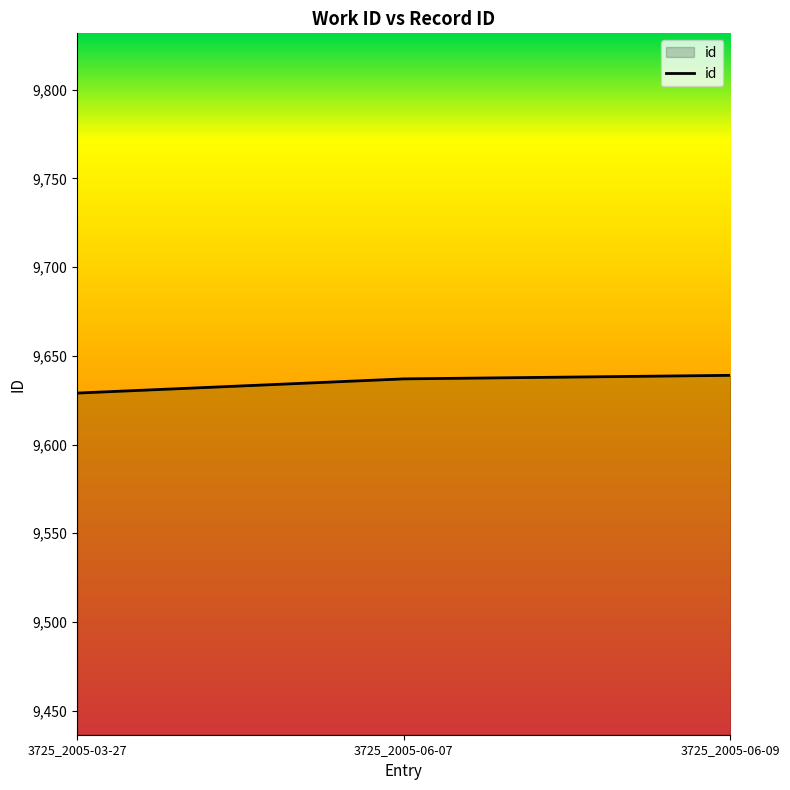

How many values are between 9629 and 9639?

3